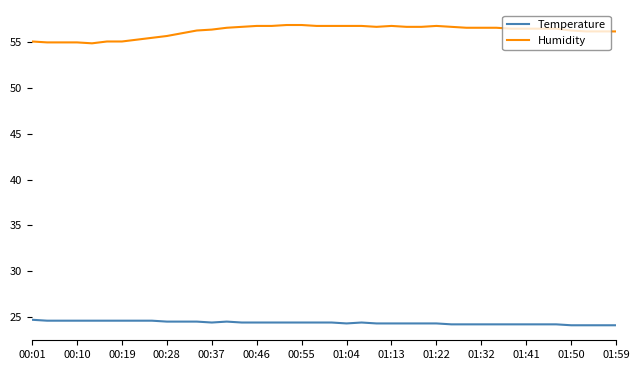

True or false: Temperature and Humidity intersect in this chart.

False